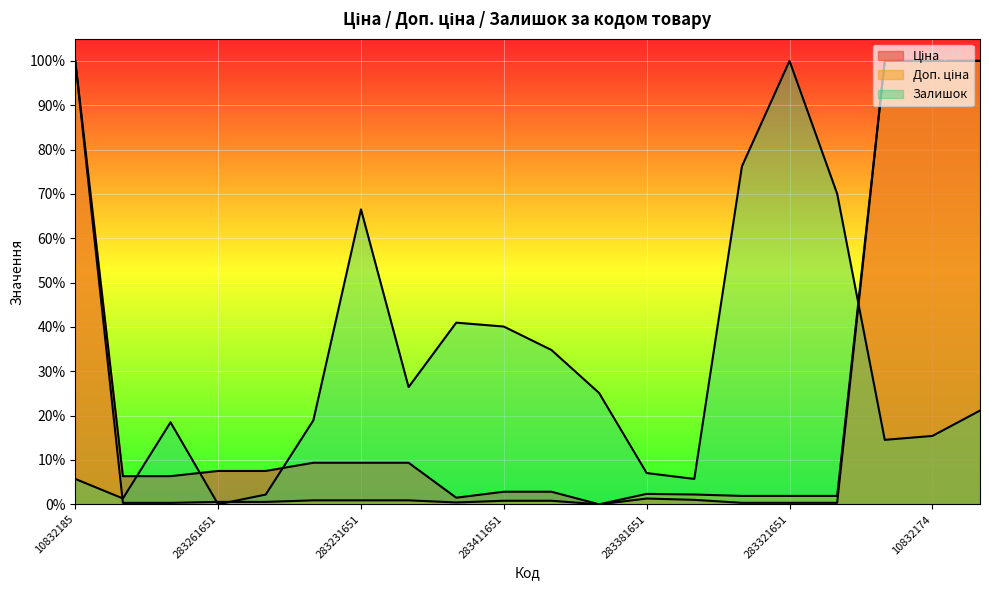

Where do Залишок and Ціна first cross each other?

283291856 and 283291650